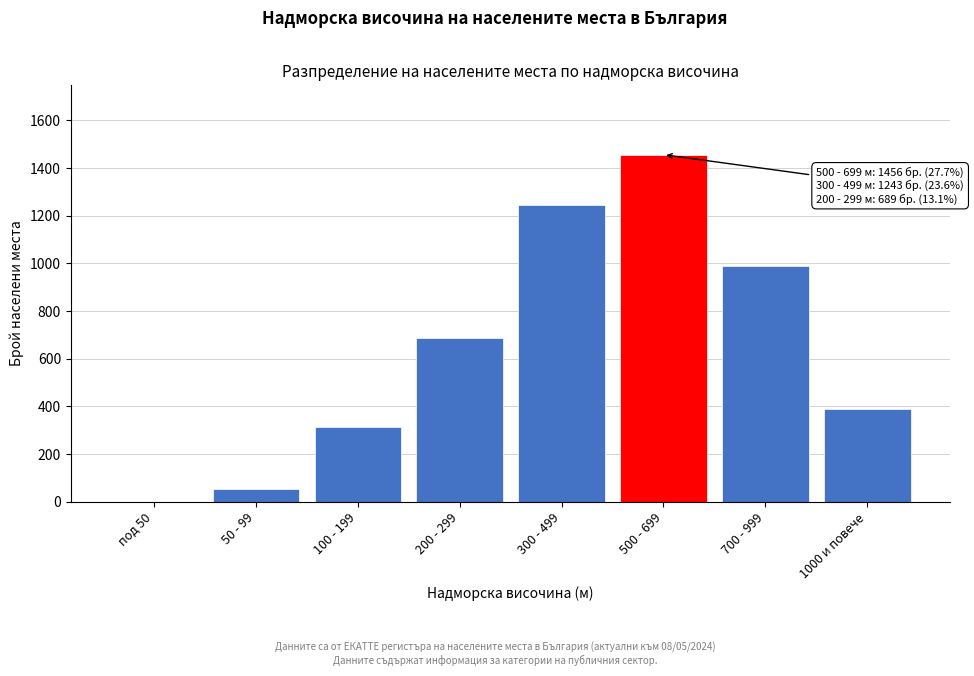

Reading left to right, list all the values displayed in this chart.

под 50=0	50 - 99=52	100 - 199=312	200 - 299=689	300 - 499=1243	500 - 699=1456	700 - 999=987	1000 и повече=388